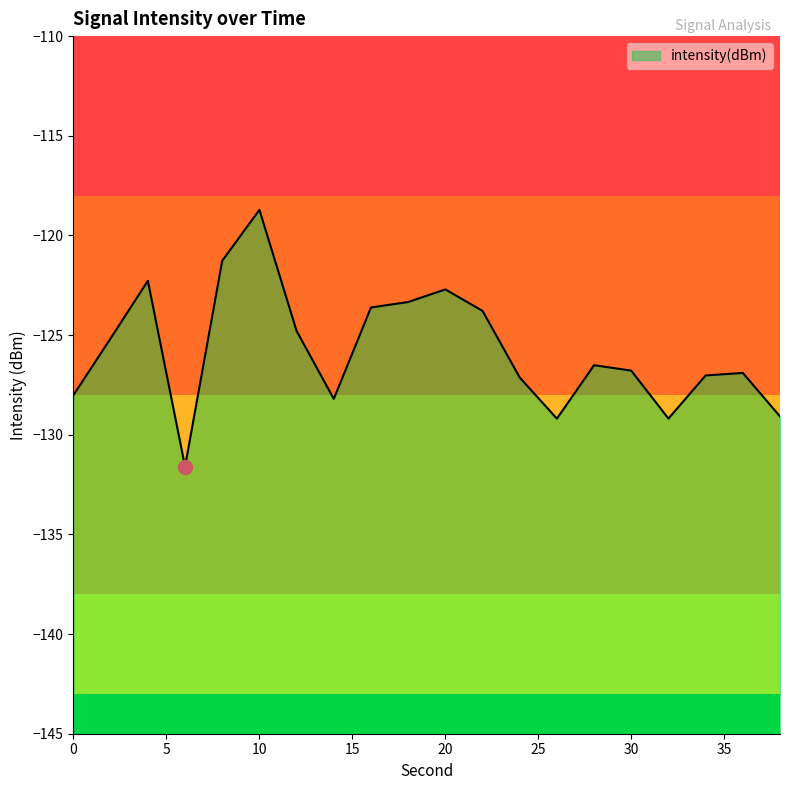

What is the value of the 10th point from the left?

-123.3